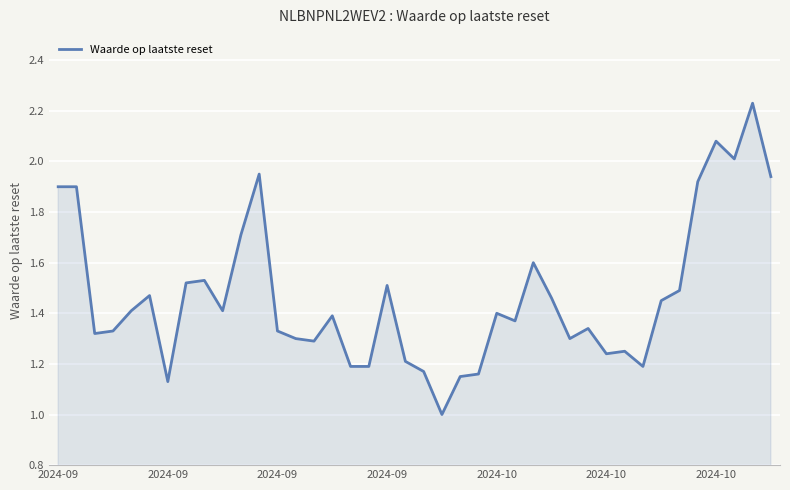

What is the minimum value shown in the chart?

1.0